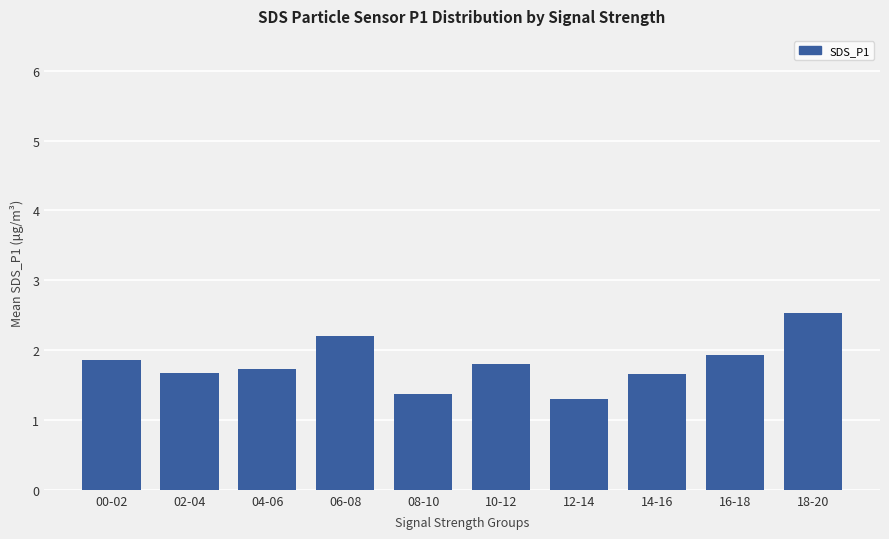

What is the change in value from 04-06 to 10-12?

+0.1